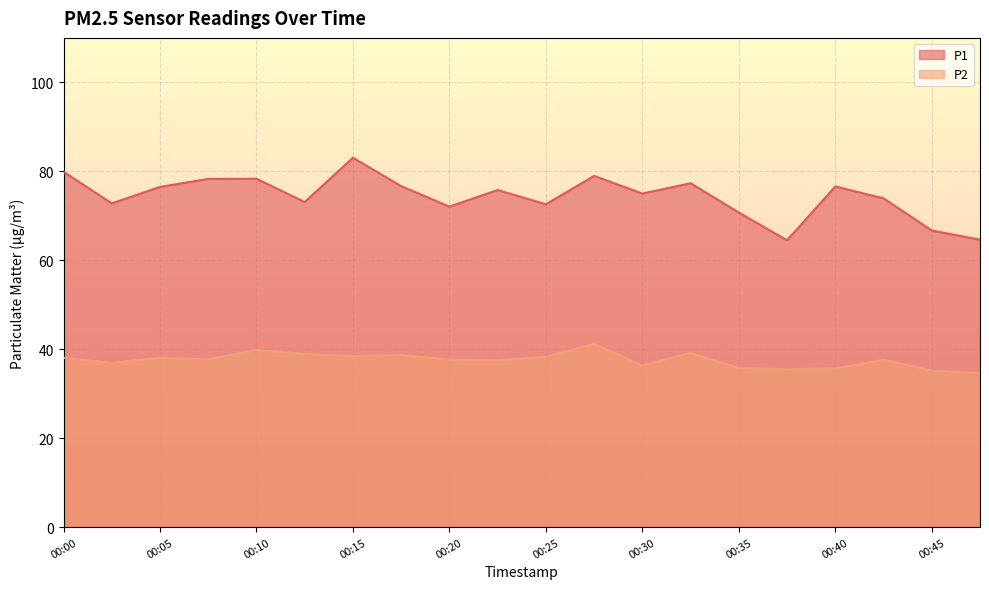

What is the maximum value for P1?

83.1